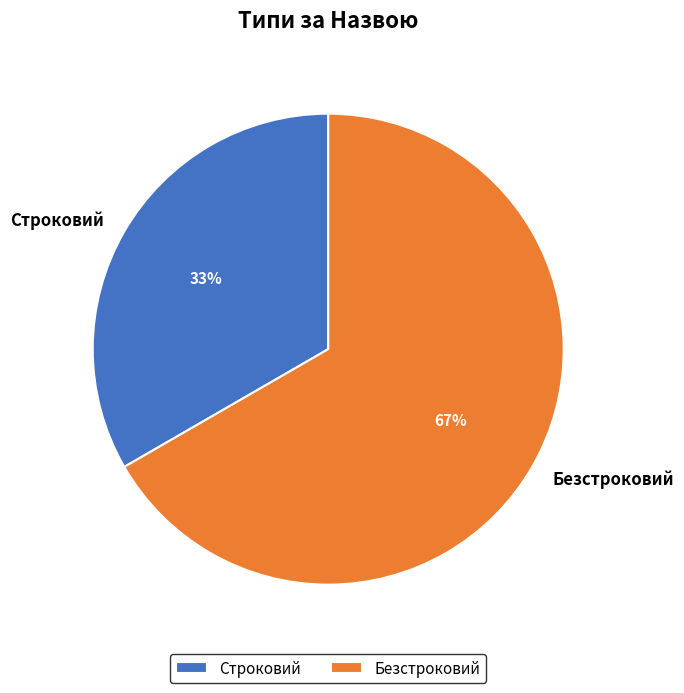

Combined, do Строковий and Безстроковий account for over 50%?

Yes